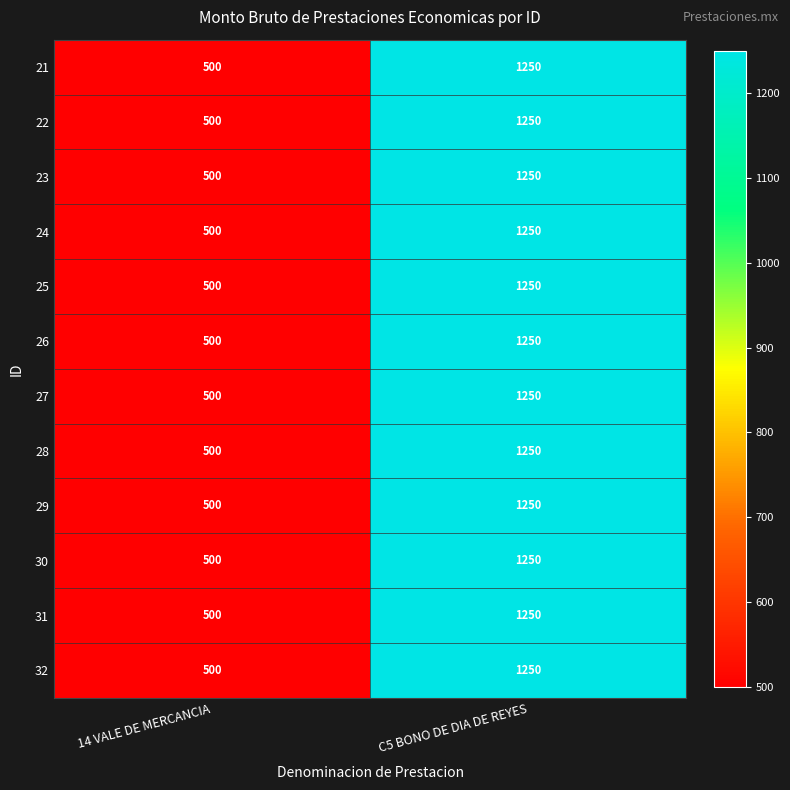

What is the average value of the 23 series?

875